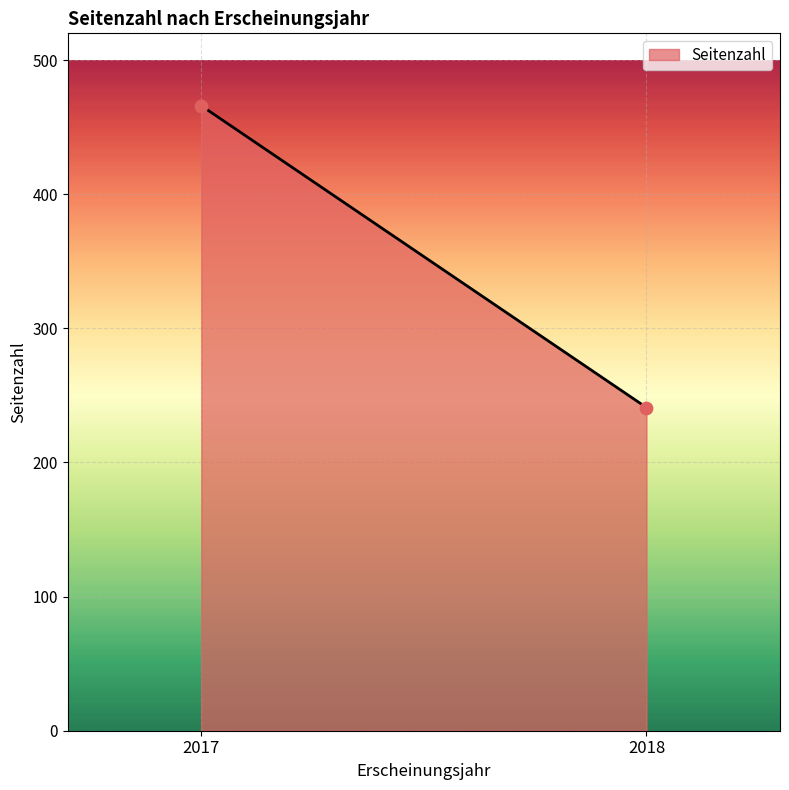

What is the average X value?

2018